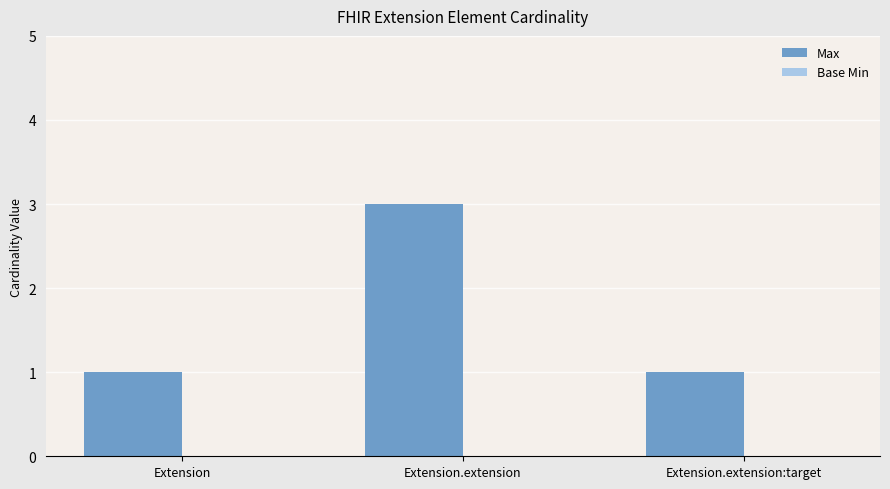

Does the chart contain stacked bars?

No